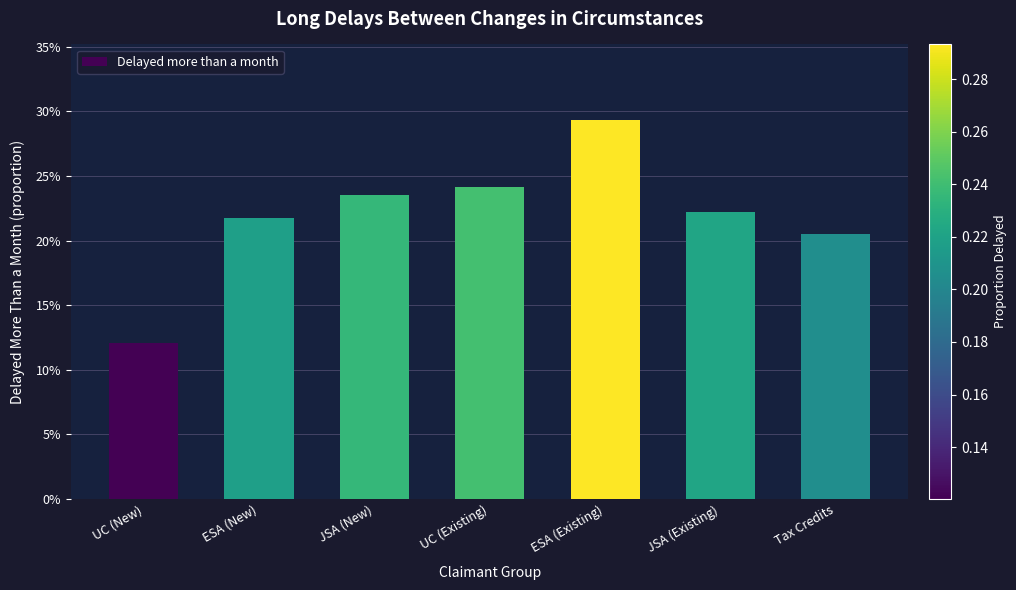

Reading left to right, list all the values displayed in this chart.

UC (New)=0.1	ESA (New)=0.2	JSA (New)=0.2	UC (Existing)=0.2	ESA (Existing)=0.3	JSA (Existing)=0.2	Tax Credits=0.2